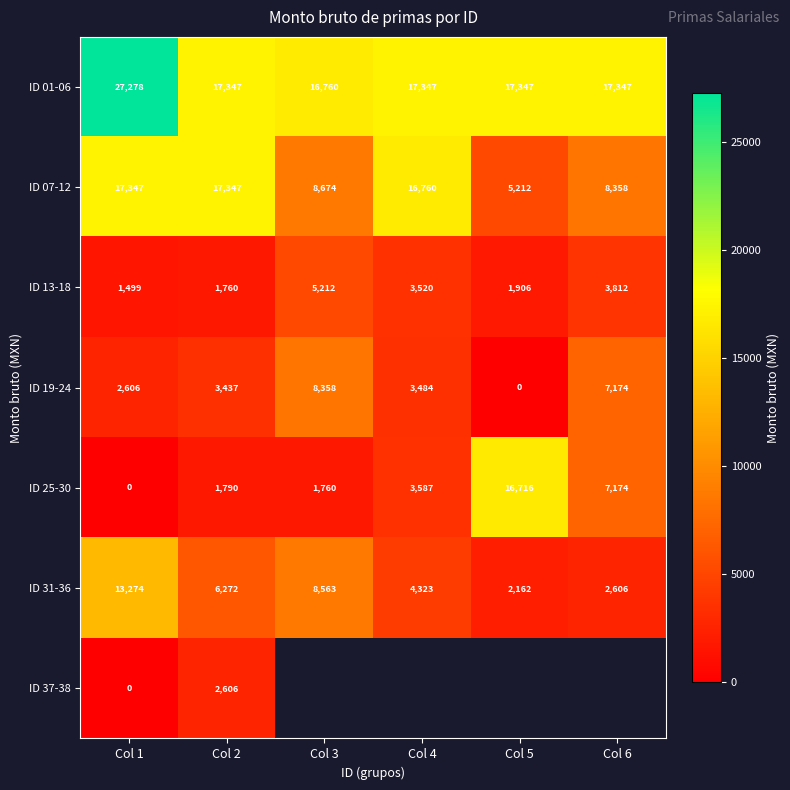

At how many categories does at least one series exceed 7276?

6